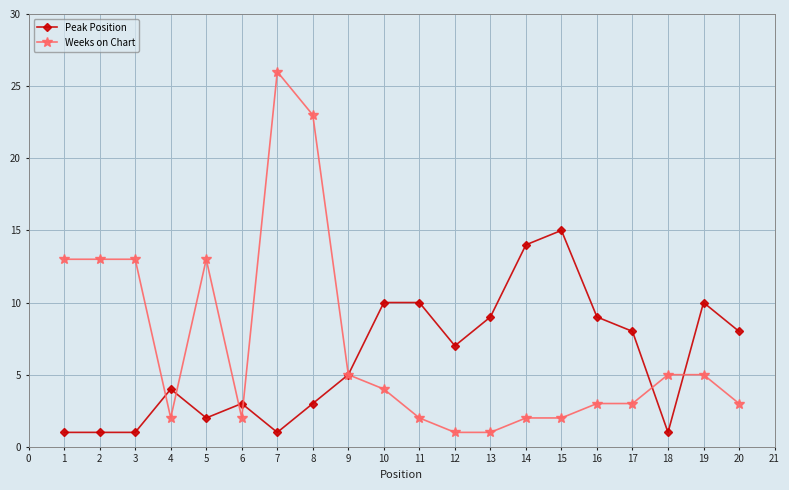

At which category does the chart reach its peak across all series?

7